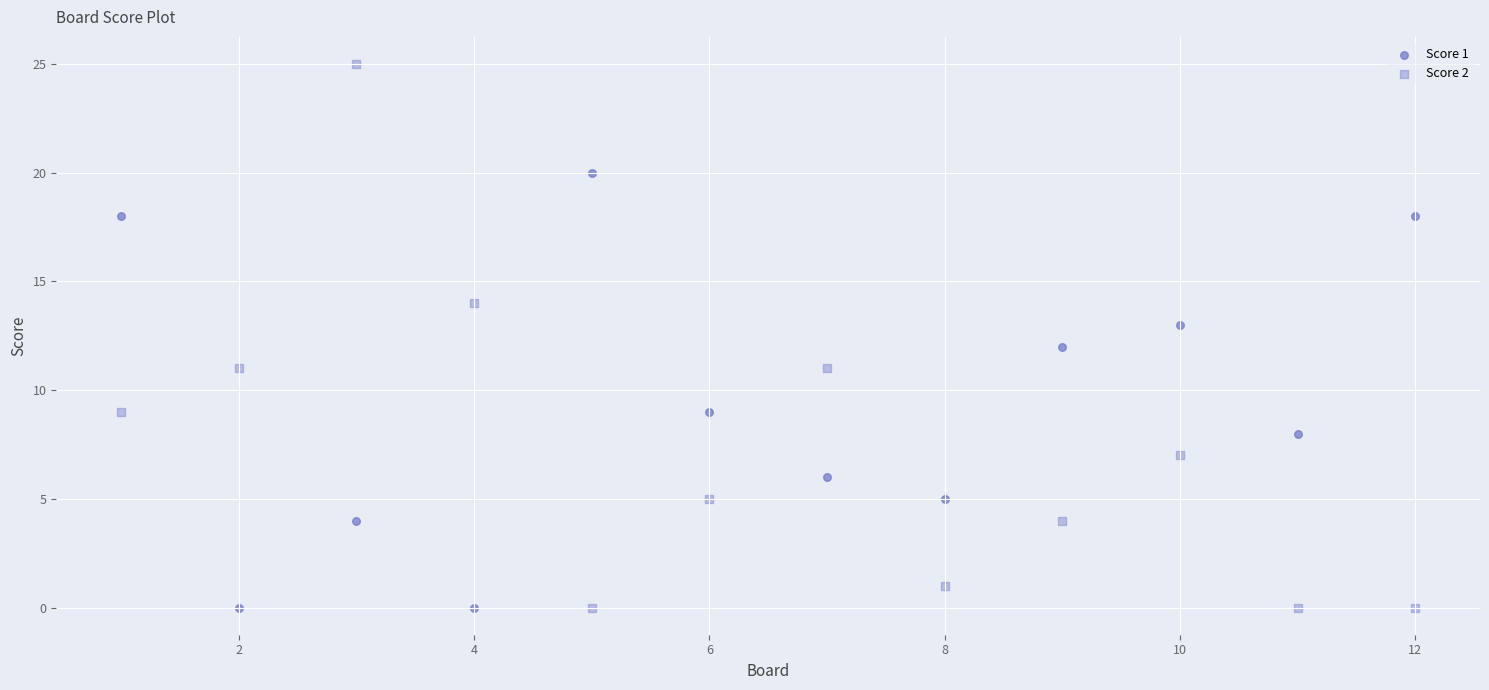

Count the number of points in this scatter plot.

24